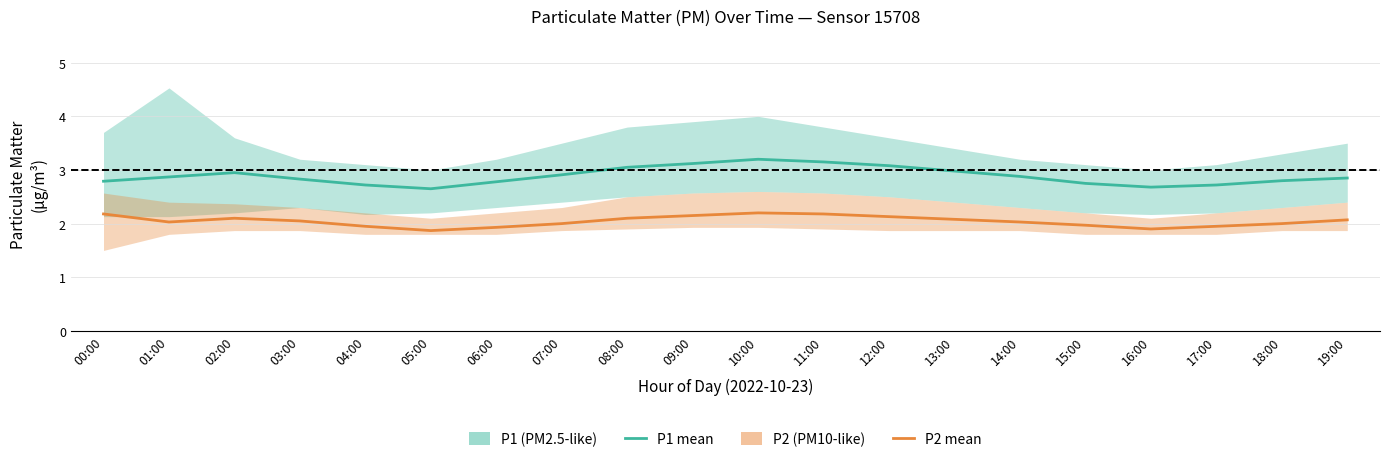

Reading left to right, extract all data points from this chart.

P1 (PM2.5-like): 00:00=2.8	01:00=2.9	02:00=3.0	03:00=2.8	04:00=2.7	05:00=2.6	06:00=2.8	07:00=2.9	08:00=3.0	09:00=3.1	10:00=3.2	11:00=3.1	12:00=3.1	13:00=3.0	14:00=2.9	15:00=2.8	16:00=2.7	17:00=2.7	18:00=2.8	19:00=2.9
P2 (PM10-like): 00:00=2.2	01:00=2.0	02:00=2.1	03:00=2.0	04:00=1.9	05:00=1.9	06:00=1.9	07:00=2.0	08:00=2.1	09:00=2.1	10:00=2.2	11:00=2.2	12:00=2.1	13:00=2.1	14:00=2.0	15:00=2.0	16:00=1.9	17:00=1.9	18:00=2.0	19:00=2.1